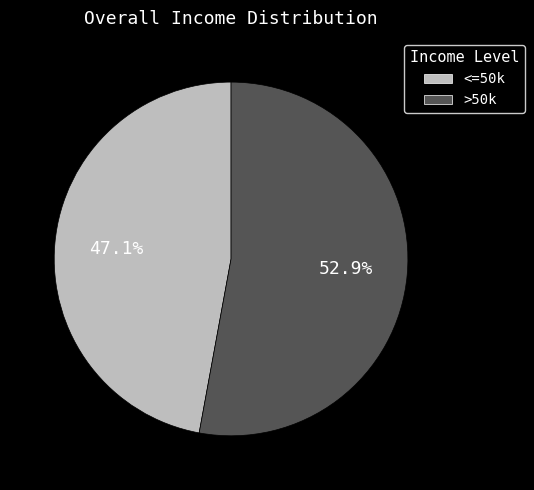

Rank the categories by value from lowest to highest.

<=50k, >50k